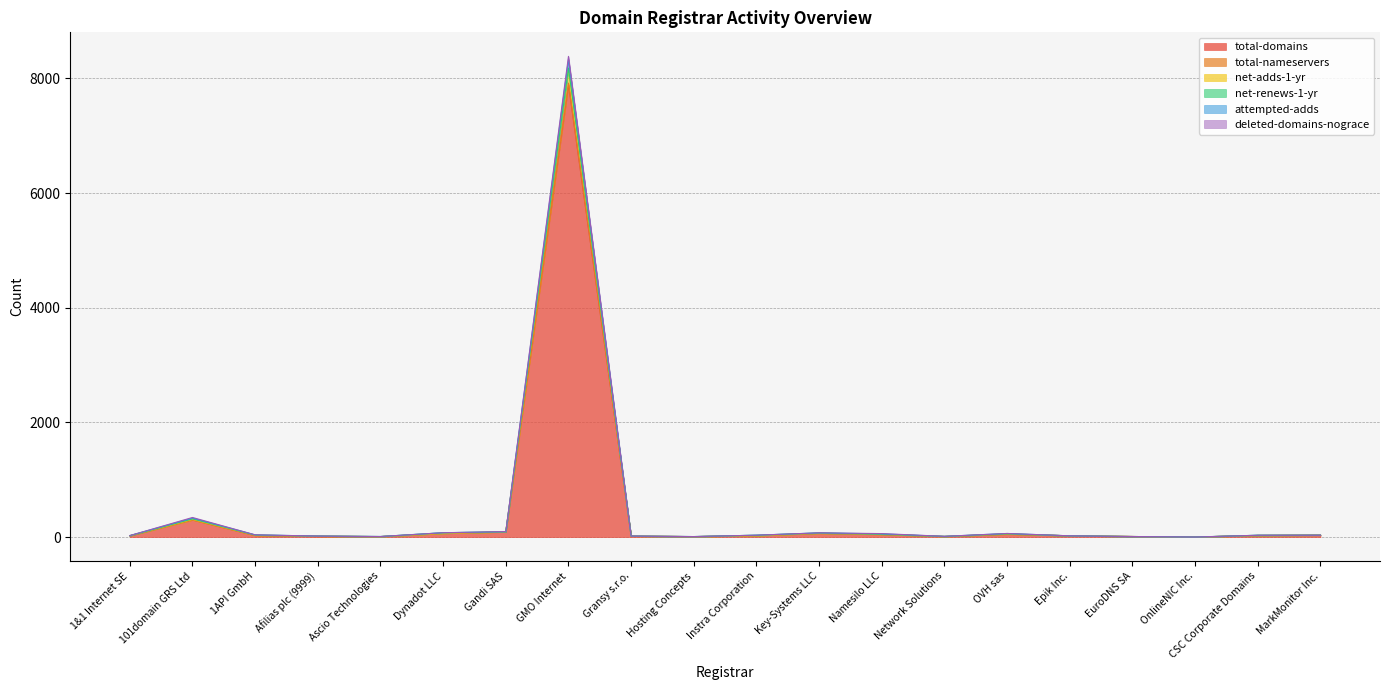

True or false: total-nameservers and total-domains intersect in this chart.

False